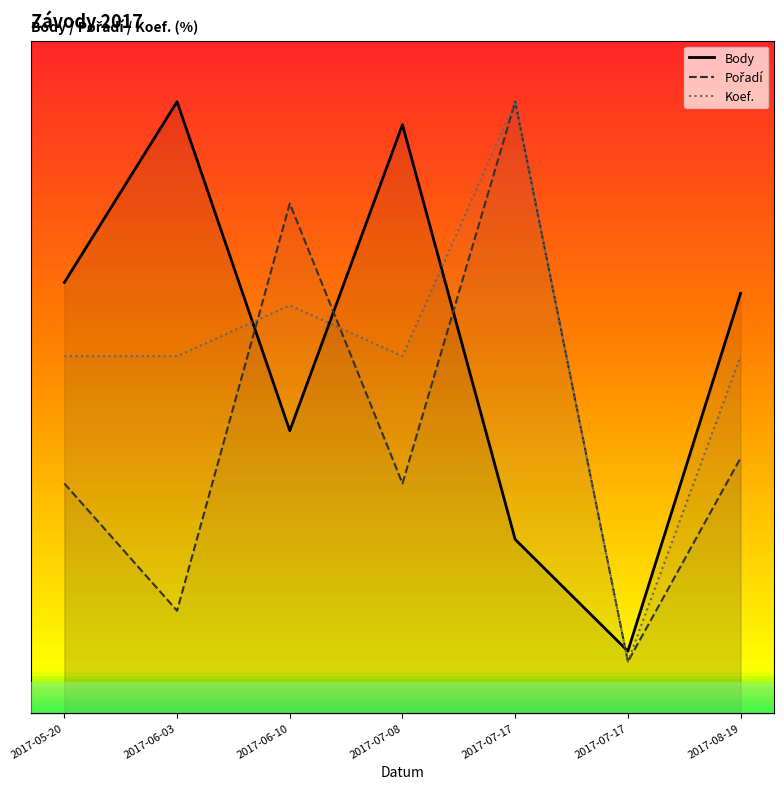

How many lines are shown in the chart?

3